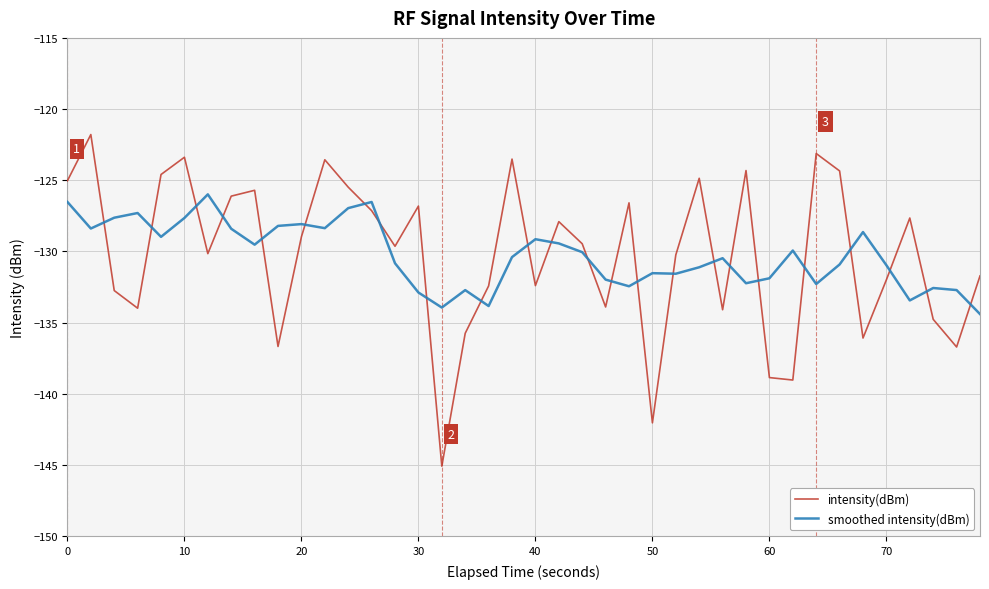

List the series in order of their peak value, highest first.

intensity(dBm), smoothed intensity(dBm)